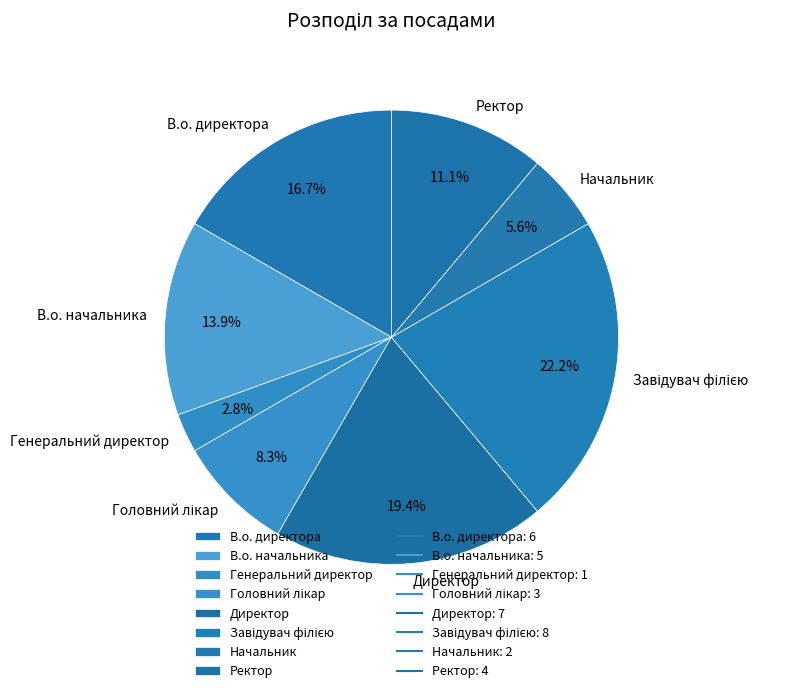

How many segments does this pie chart have?

8